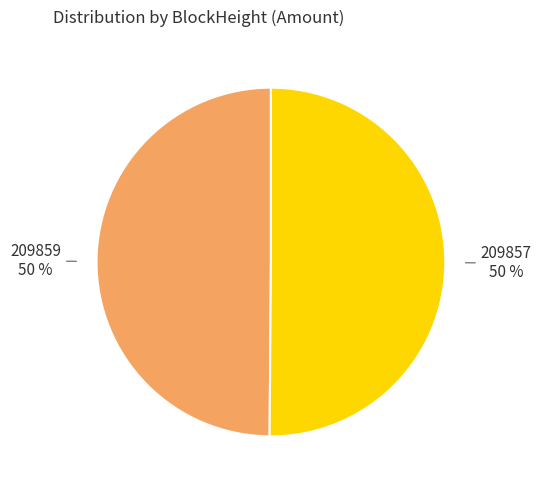

What is the ratio of the value at 209857 to the value at 209859?

1.0